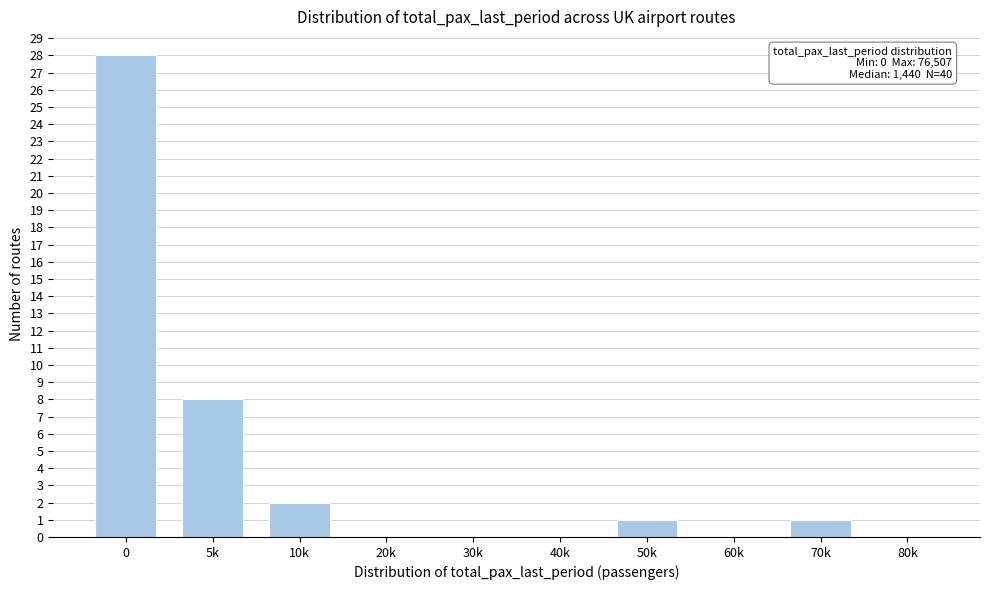

Reading left to right, transcribe all the data shown in this chart.

0=28	5k=8	10k=2	20k=0	30k=0	40k=0	50k=1	60k=0	70k=1	80k=0